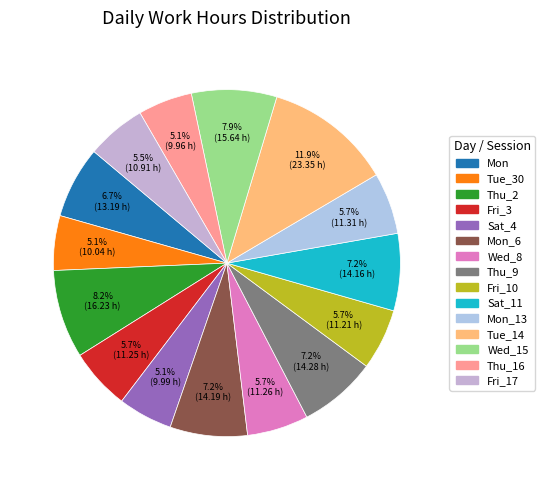

How many segments does this pie chart have?

15